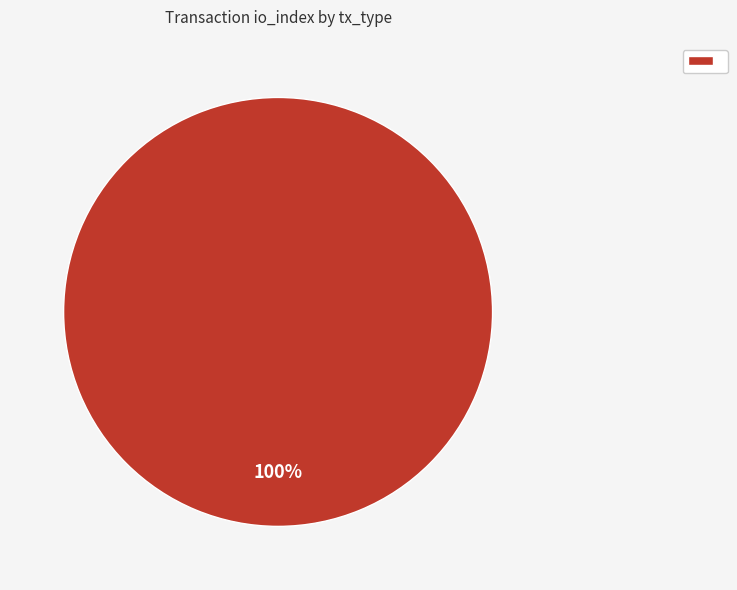

Is there a majority slice in this chart?

Yes